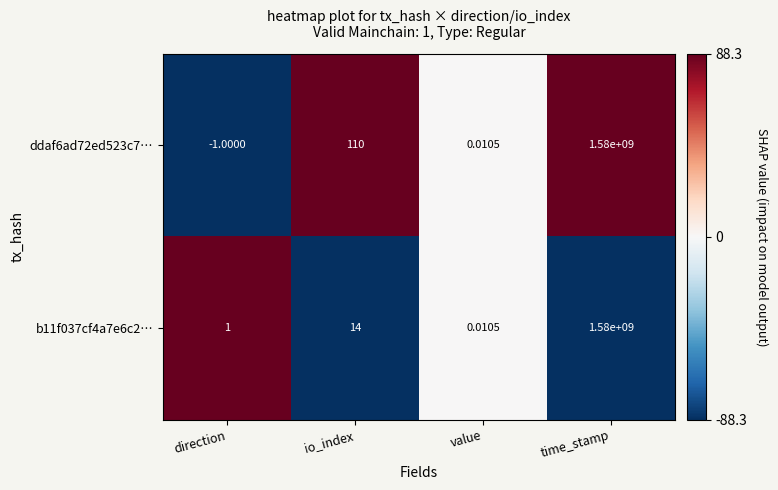

At which label does b11f037cf4a7e6c2… reach its minimum?

value